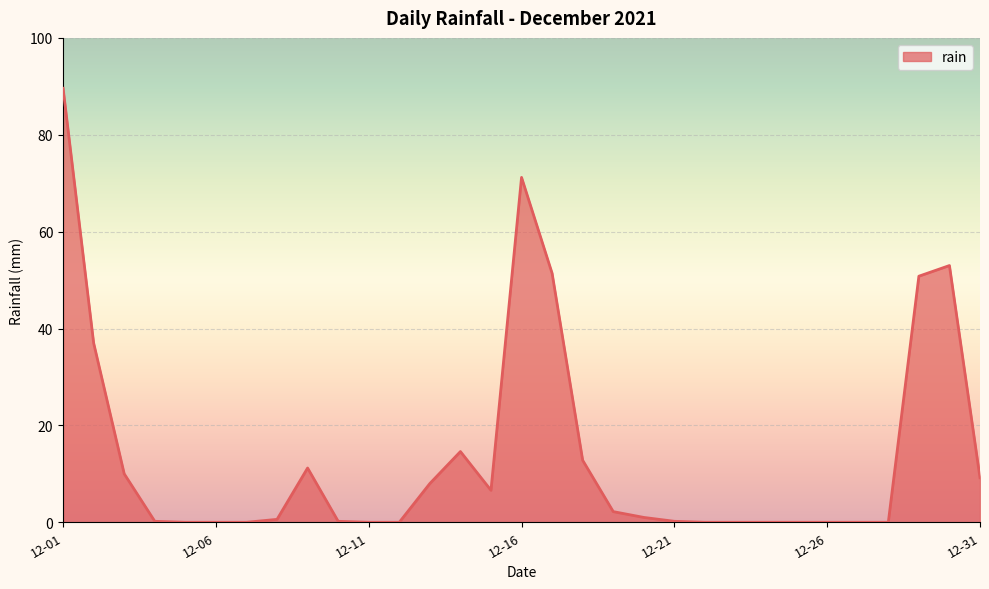

What is the maximum value shown in the chart?

89.6